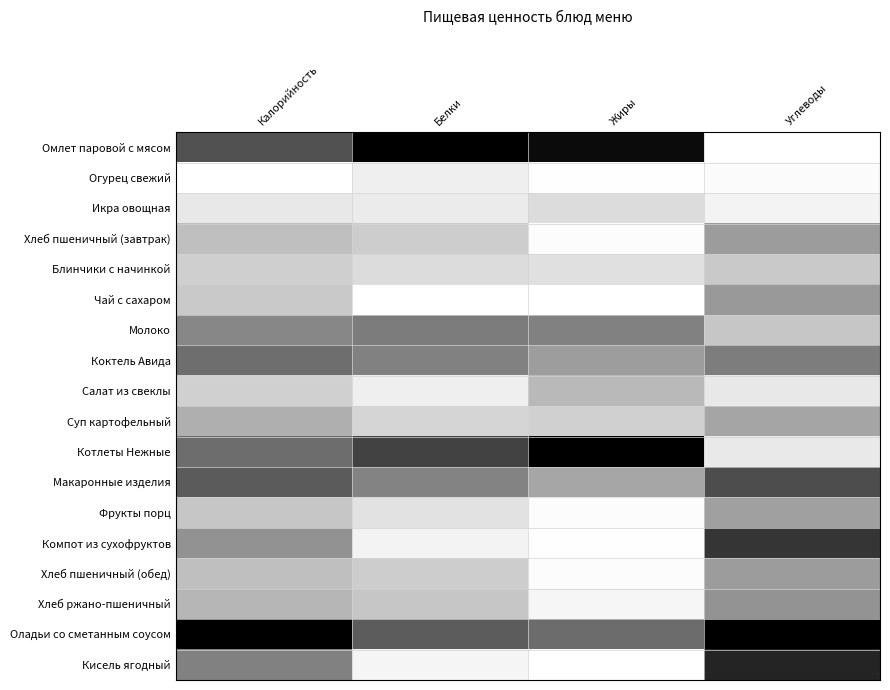

Rank the series at Углеводы from highest to lowest value.

Оладьи со сметанным соусом, Кисель ягодный, Компот из сухофруктов, Макаронные изделия, Коктель Авида, Хлеб ржано-пшеничный, Чай с сахаром, Хлеб пшеничный (завтрак), Хлеб пшеничный (обед), Фрукты порц, Суп картофельный, Молоко, Блинчики с начинкой, Салат из свеклы, Котлеты Нежные, Икра овощная, Огурец свежий, Омлет паровой с мясом